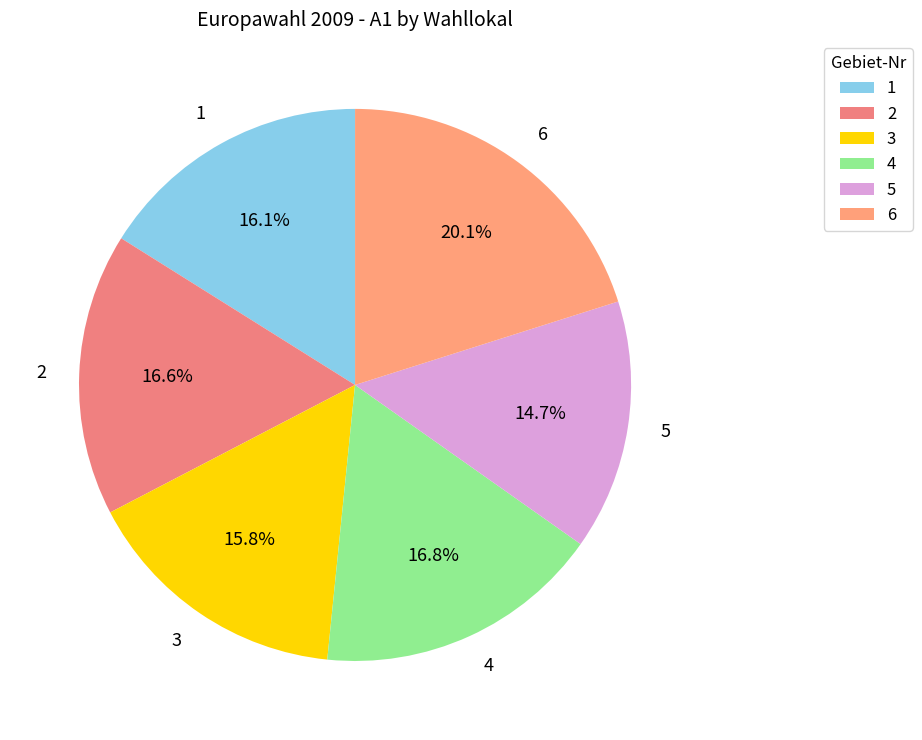

Is the sum of 3 and 5 greater than half?

No